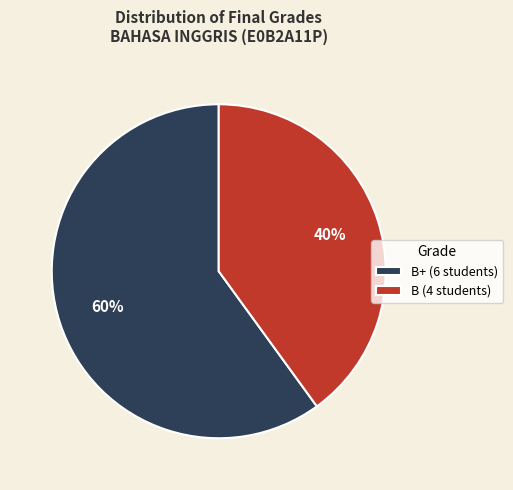

Does B (4 students) account for over 50% of the chart?

No